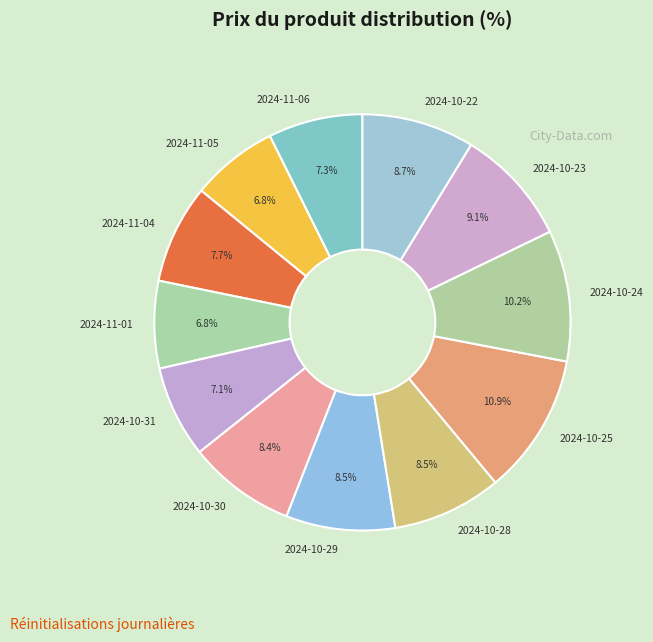

Combined, what portion of the pie is 2024-11-04 and 2024-10-22?

16.4%